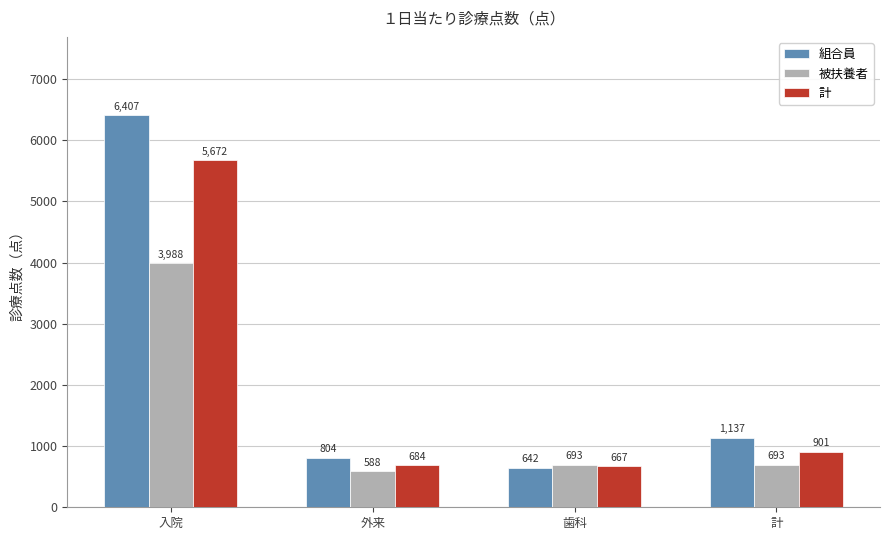

How many data points does each series have?

4